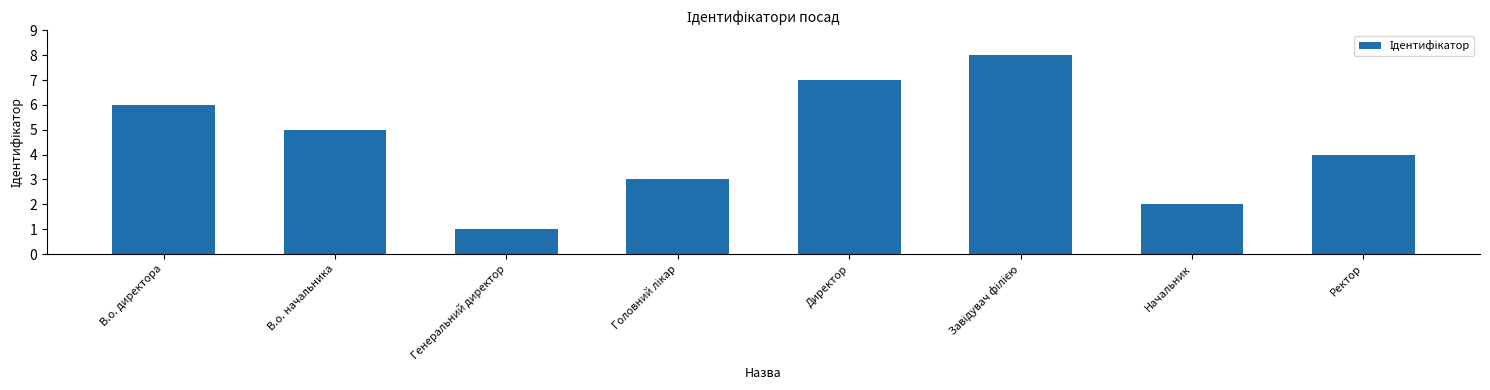

Are the bars grouped side by side (vs. stacked)?

No